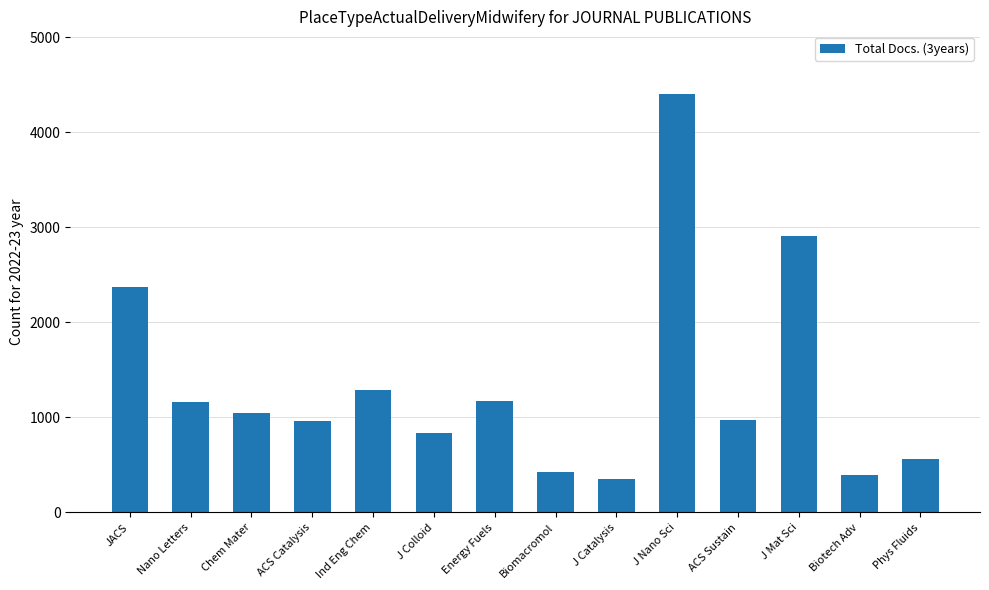

Is it true that the value at Chem Mater is 1046?

True